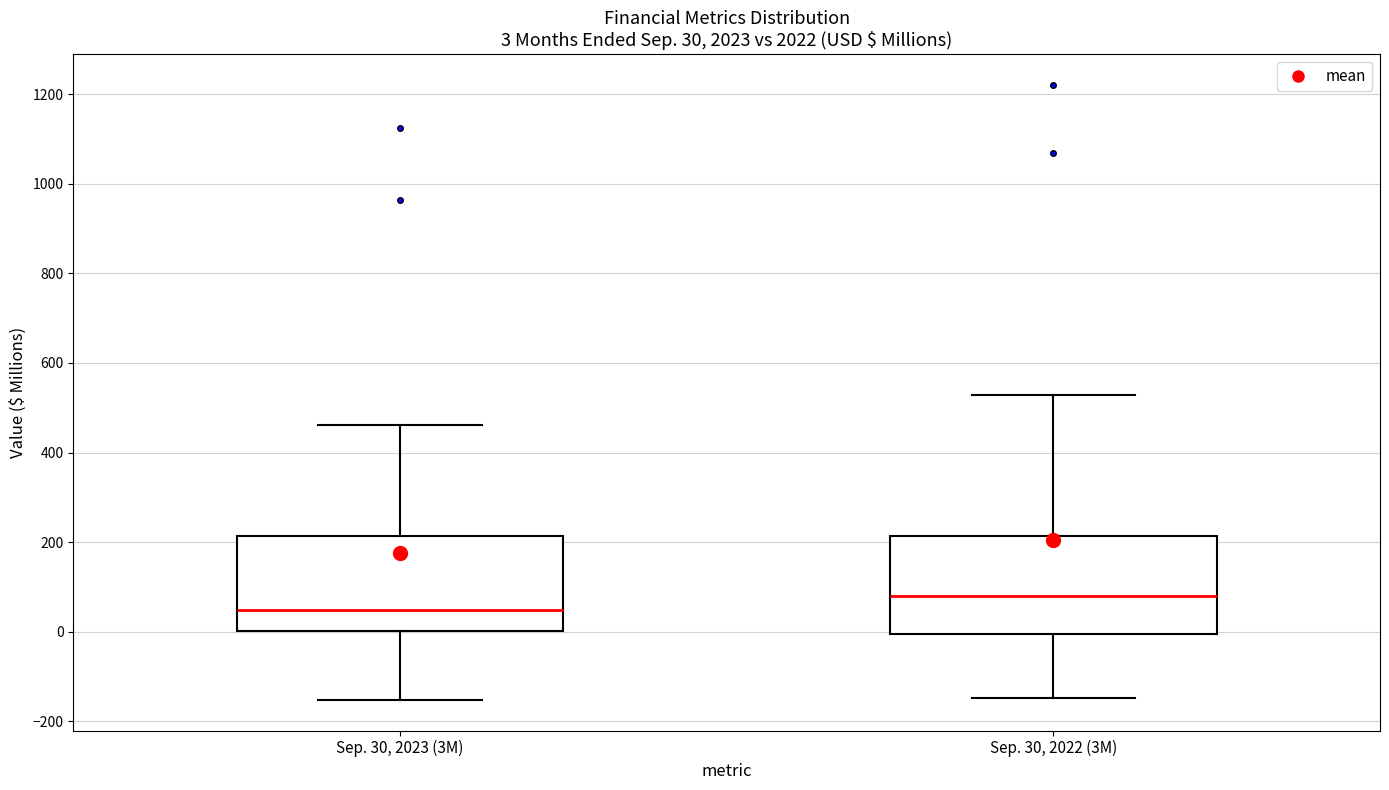

Which box's median line is the highest?

Sep. 30, 2022 (3M)